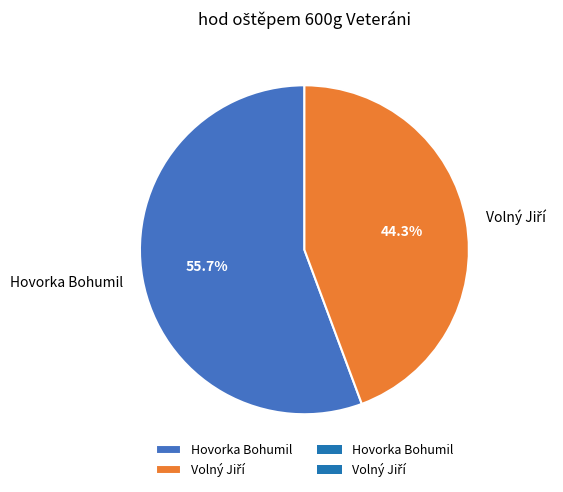

What percentage is the Hovorka Bohumil slice, to the nearest percent?

56%